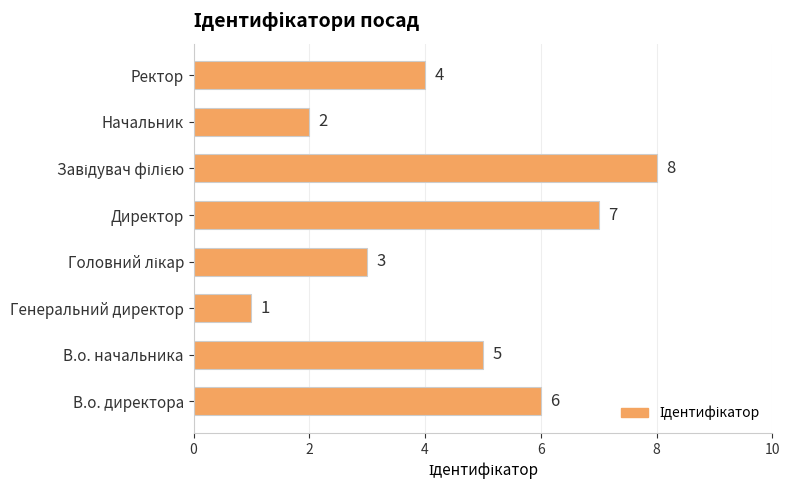

What is the greatest value displayed?

8